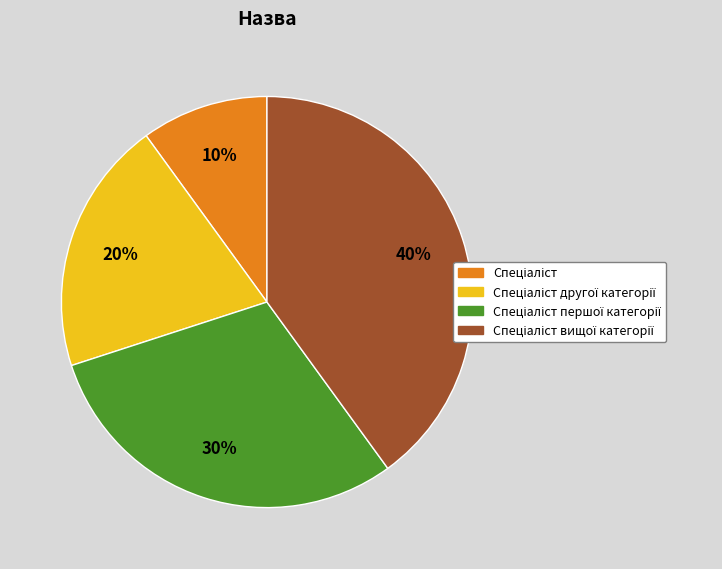

To the nearest percent, what is the average slice percentage?

25%